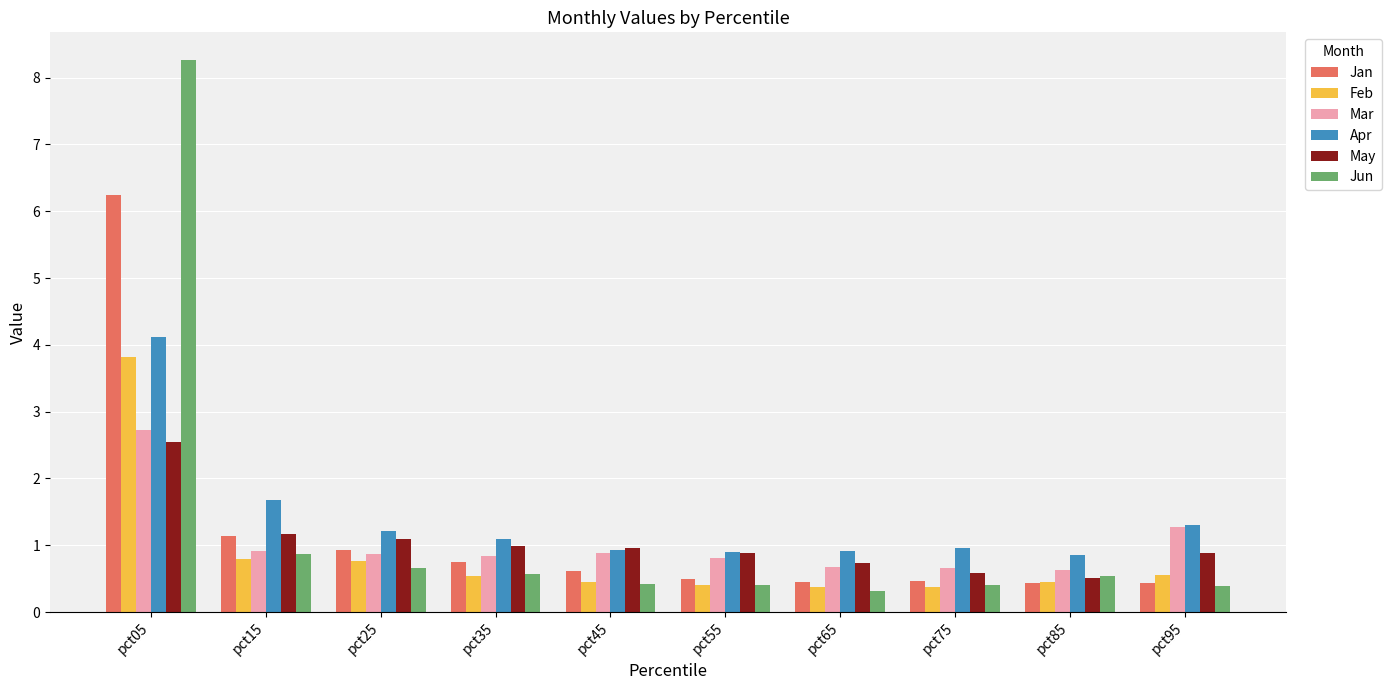

How many bars are there in total?

60